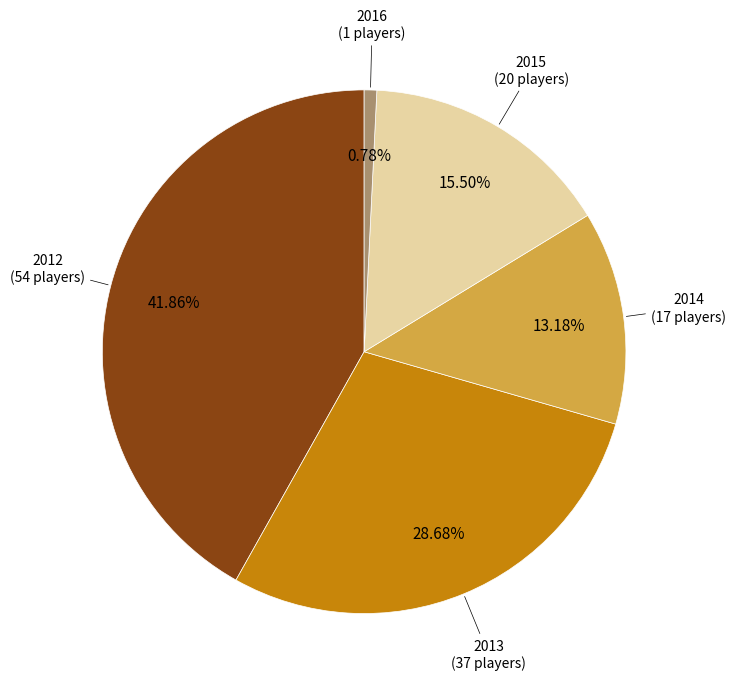

Is there a majority slice in this chart?

No